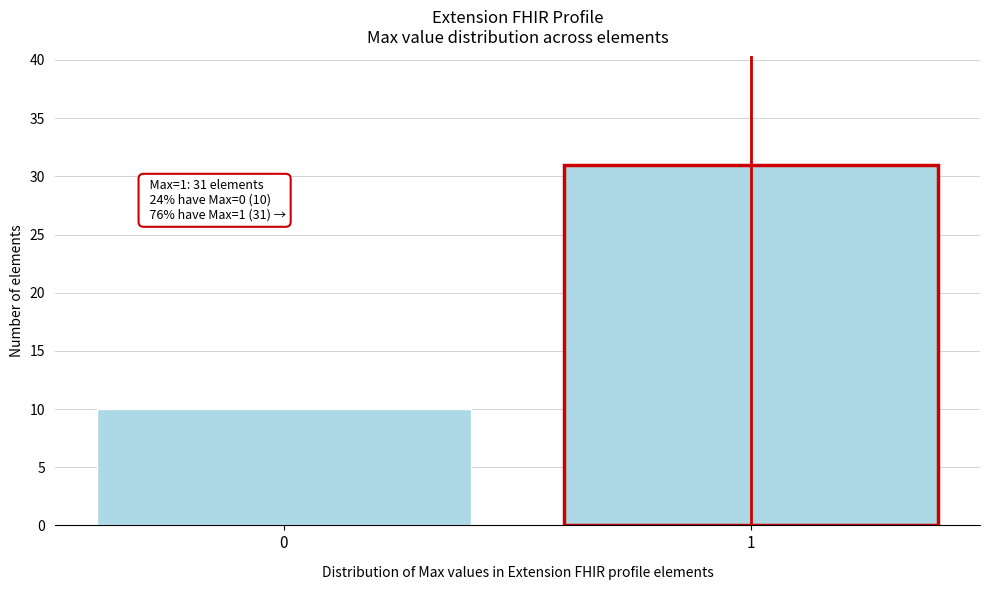

Reading right to left, transcribe all the data shown in this chart.

1=31	0=10